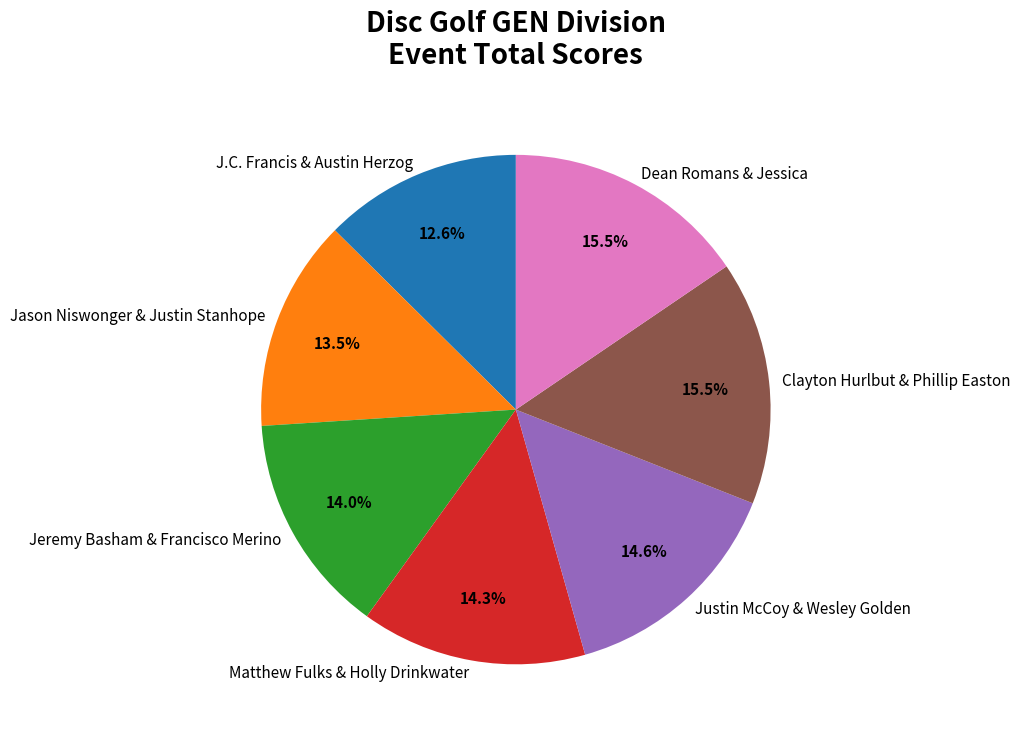

To the nearest percent, what percentage of the pie is Jeremy Basham & Francisco Merino?

14%